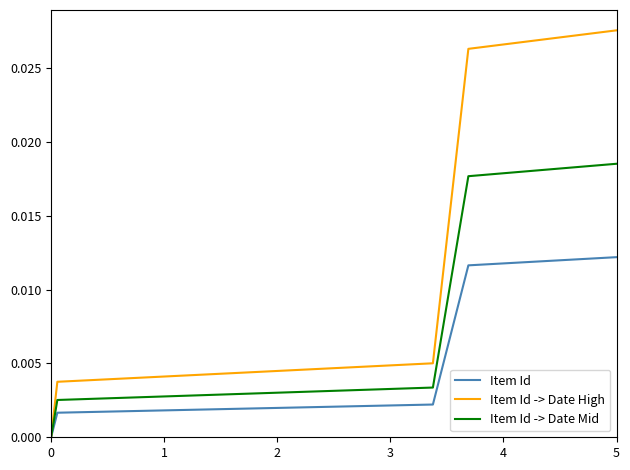

Does the chart have visible grid lines?

No